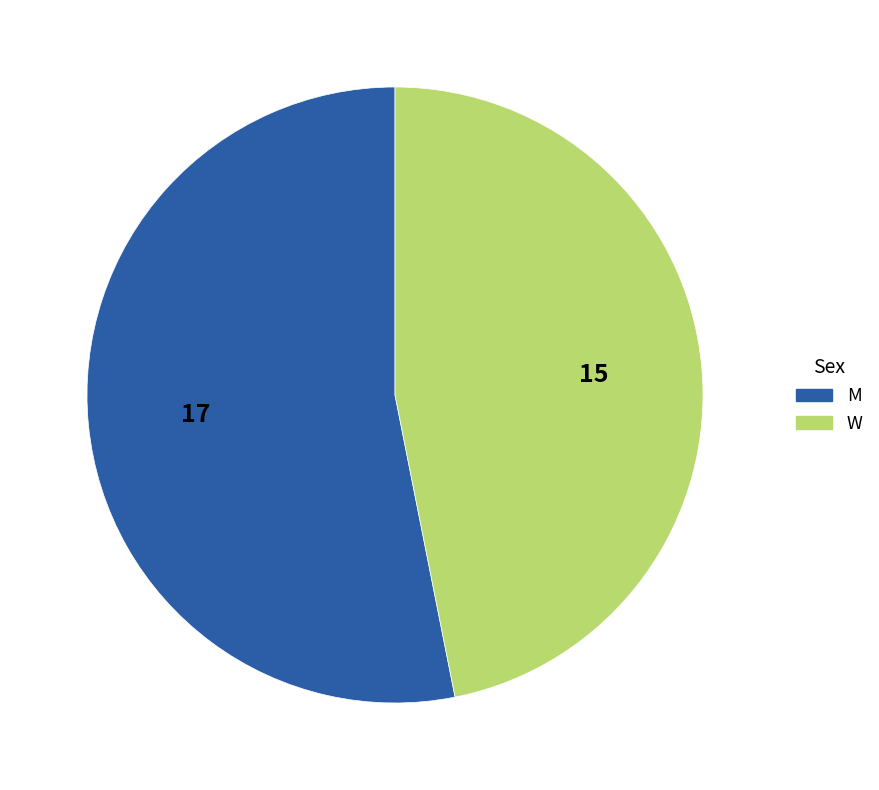

Which slice is the largest?

M